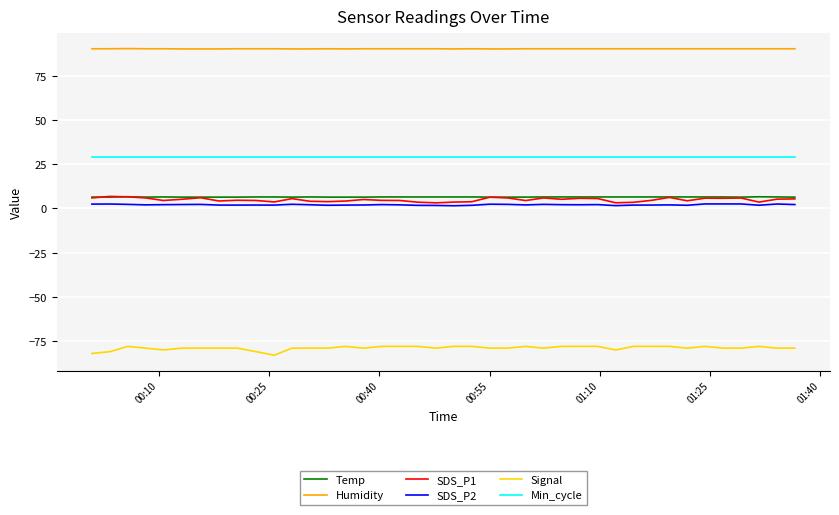

Which series has the largest total across all categories?

Humidity